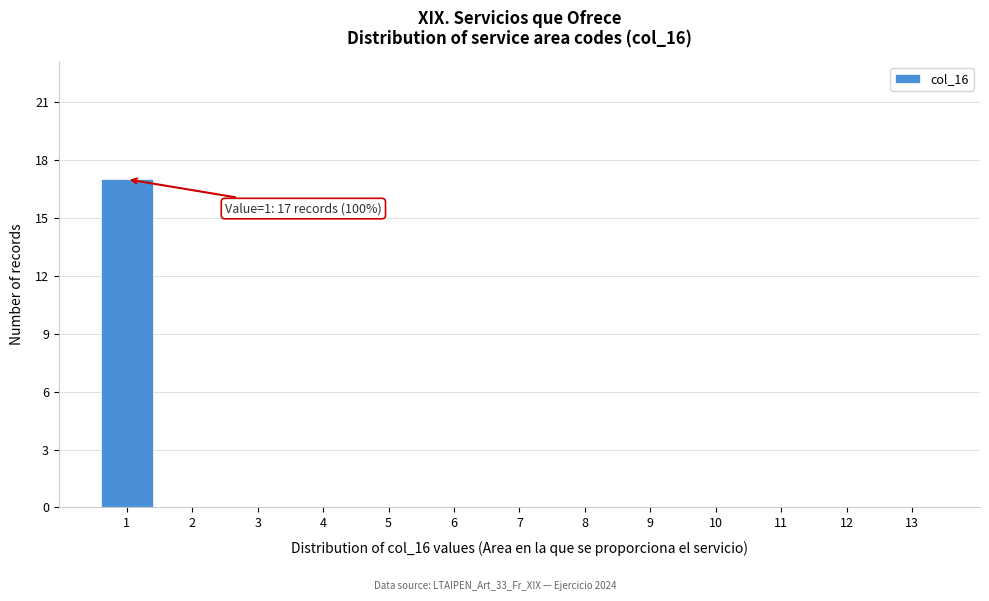

Which range on the x-axis has the tallest bar?

0.5 to 1.5